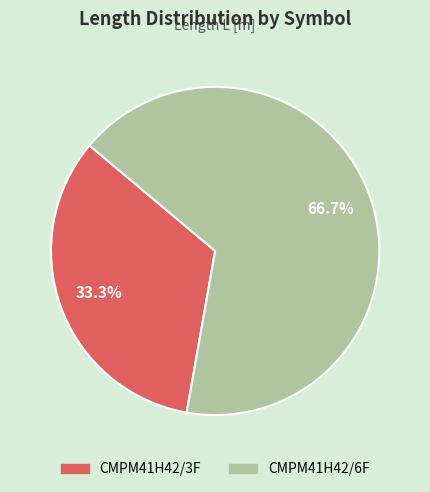

To the nearest percent, what portion does CMPM41H42/3F represent?

33%